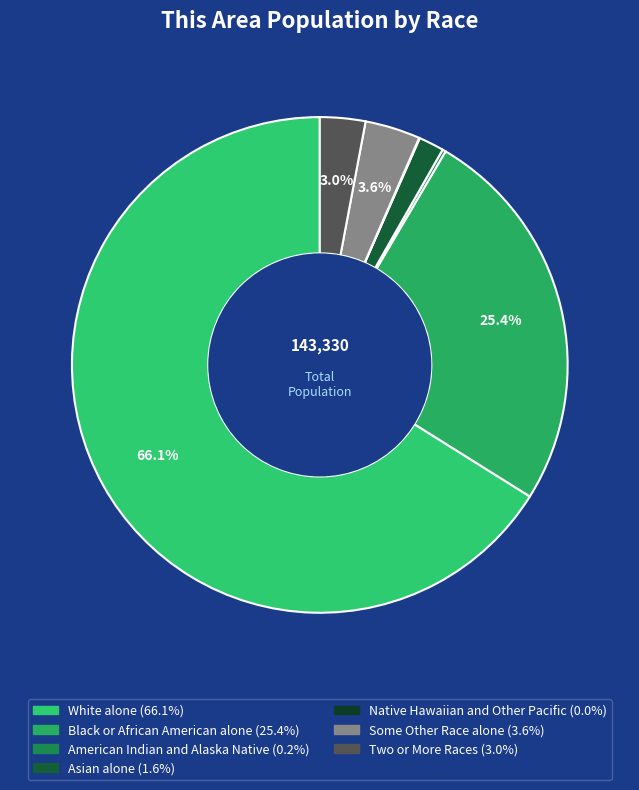

What is the change in value from American Indian and Alaska Native to Two or More Races?

+3931